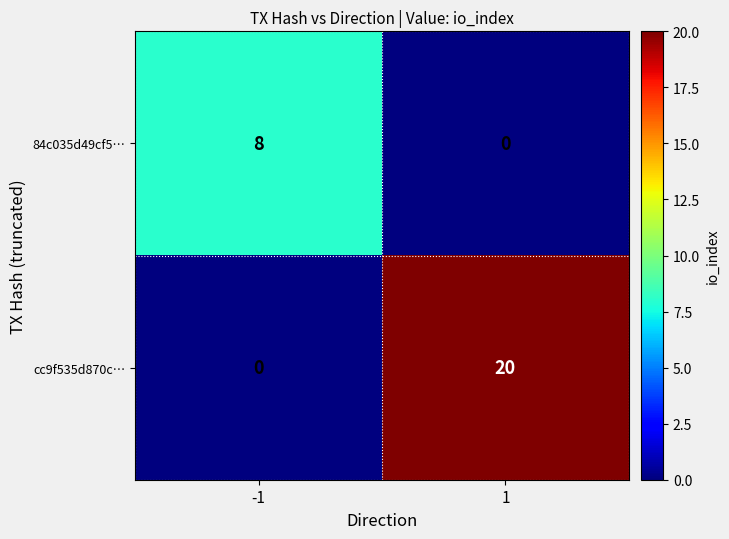

Between -1 and 1, which series saw the biggest shift?

cc9f535d870c…